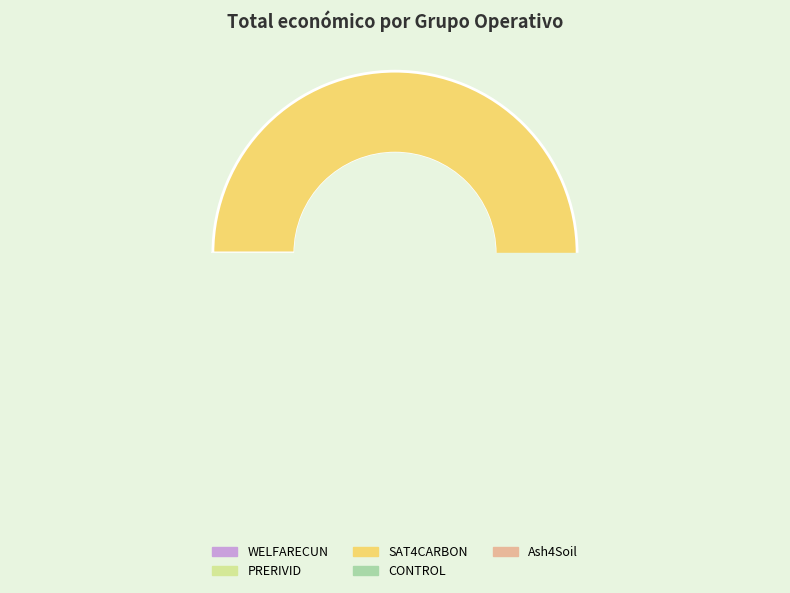

What is the change in value from SAT4CARBON to CONTROL?

-312